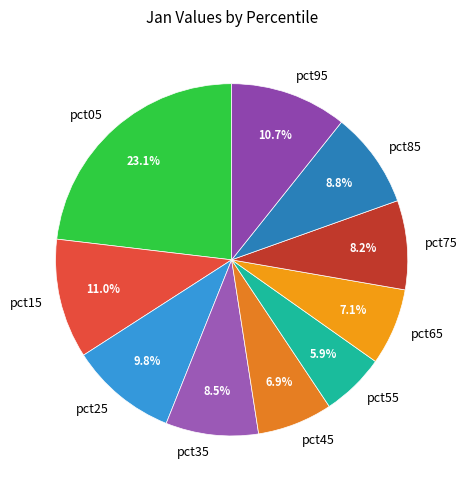

How much of the chart is everything except pct05?

76.9%